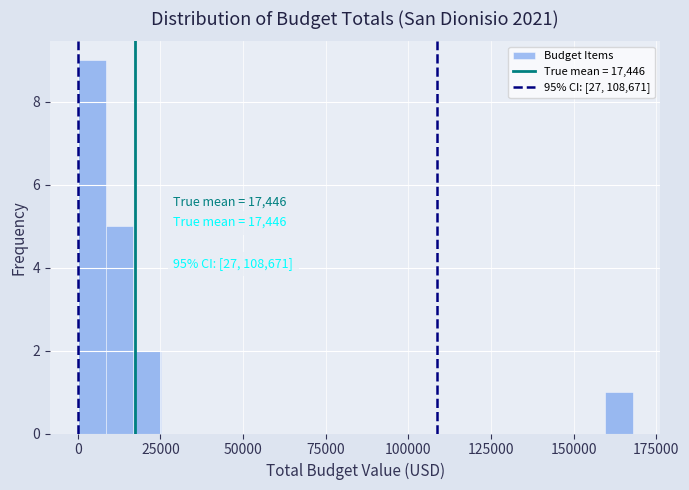

Around what value on the x-axis is the tallest bar? Give the approximate position of its centre, as read against the axis.

5000